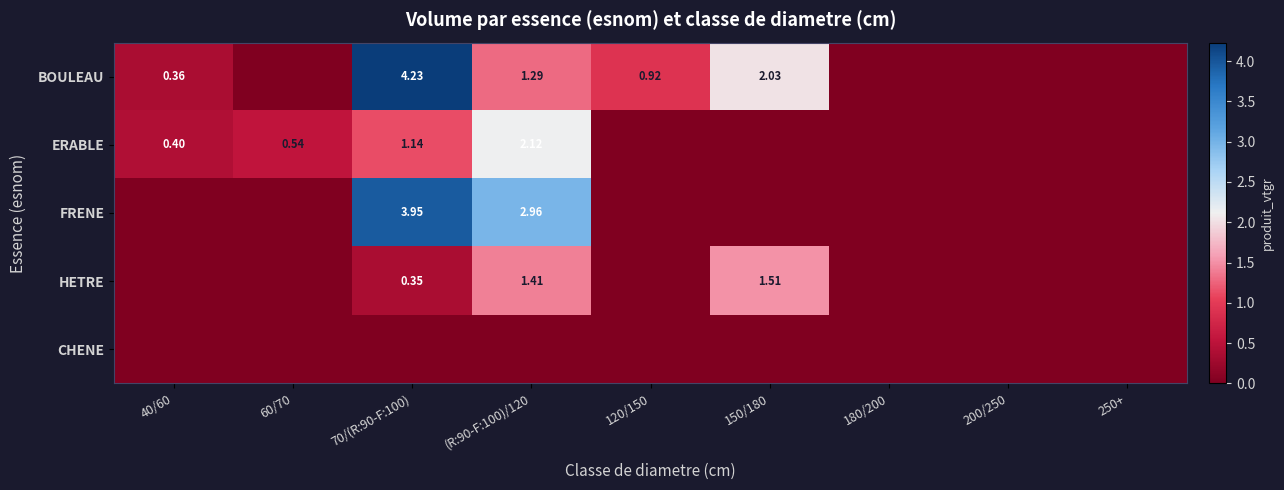

Which series has the largest total across all categories?

BOULEAU